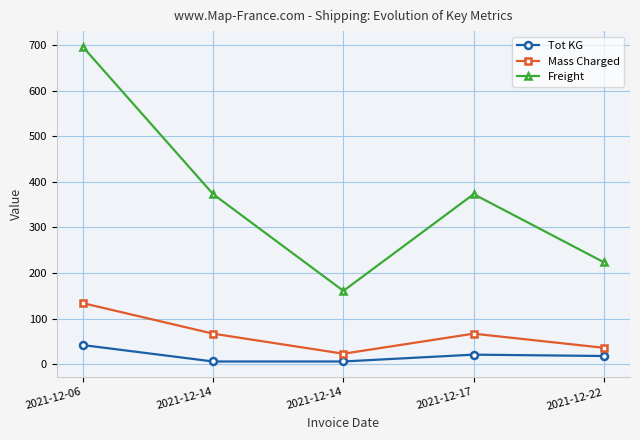

Reading right to left, extract all data points from this chart.

Tot KG: 18.0	21.0	6.0	6.0	42.0
Mass Charged: 36.0	67.0	23.0	67.0	134.0
Freight: 223.6	373.1	160.9	373.1	696.3